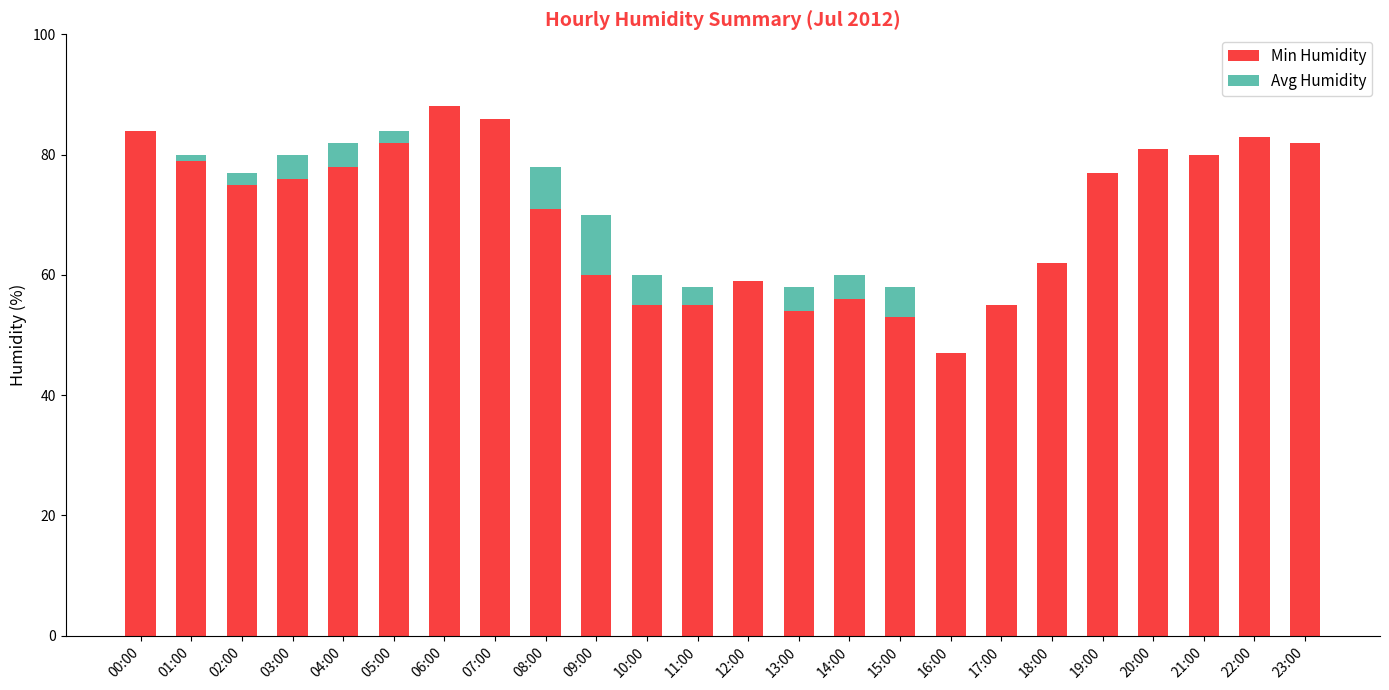

Are the bars horizontal?

No